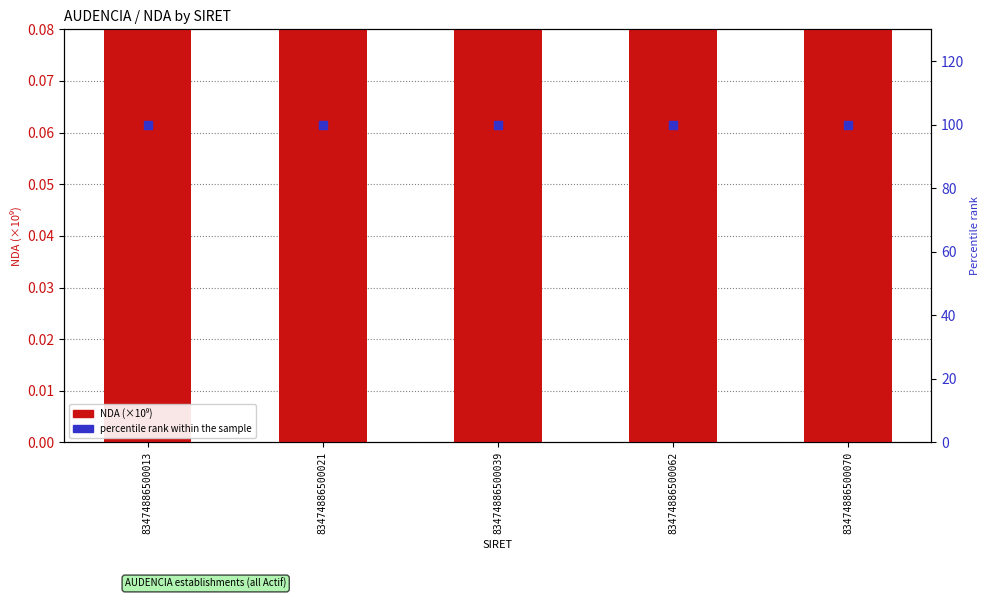

Which series reaches the minimum Y coordinate?

NDA (×10⁹)